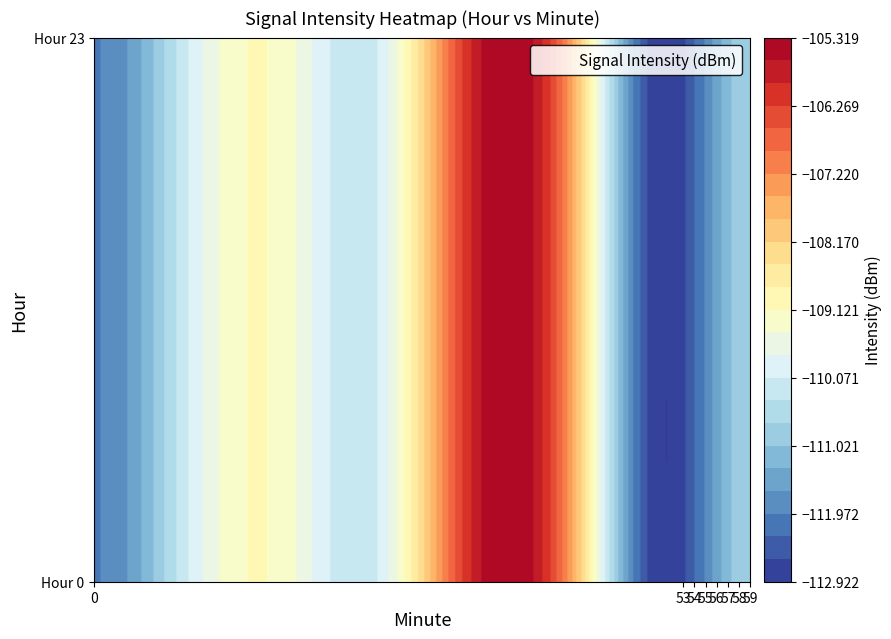

At which label does 23_57 reach its minimum?

43